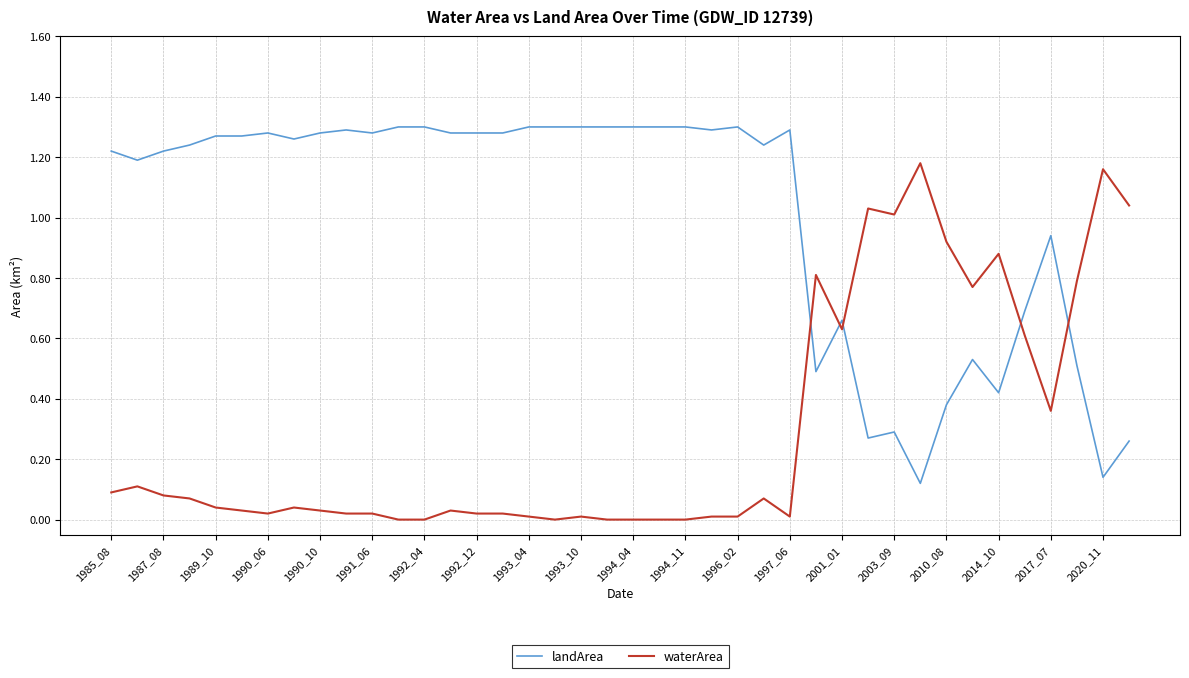

True or false: waterArea and landArea intersect in this chart.

True